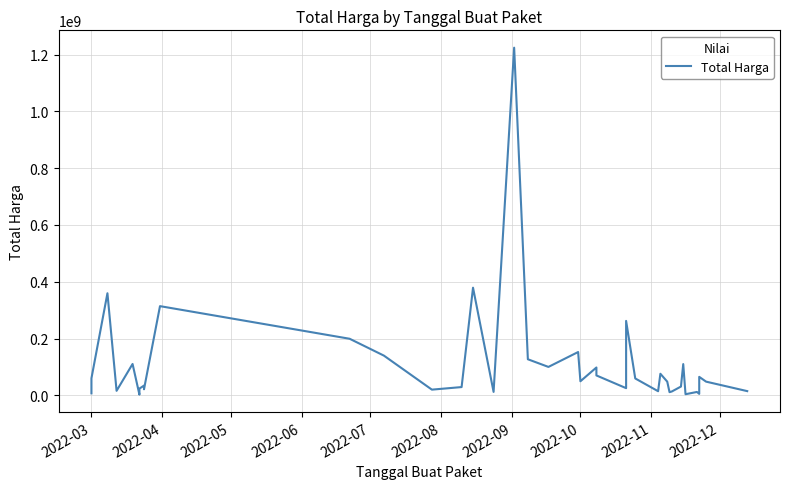

How many values are below 48140000?

19